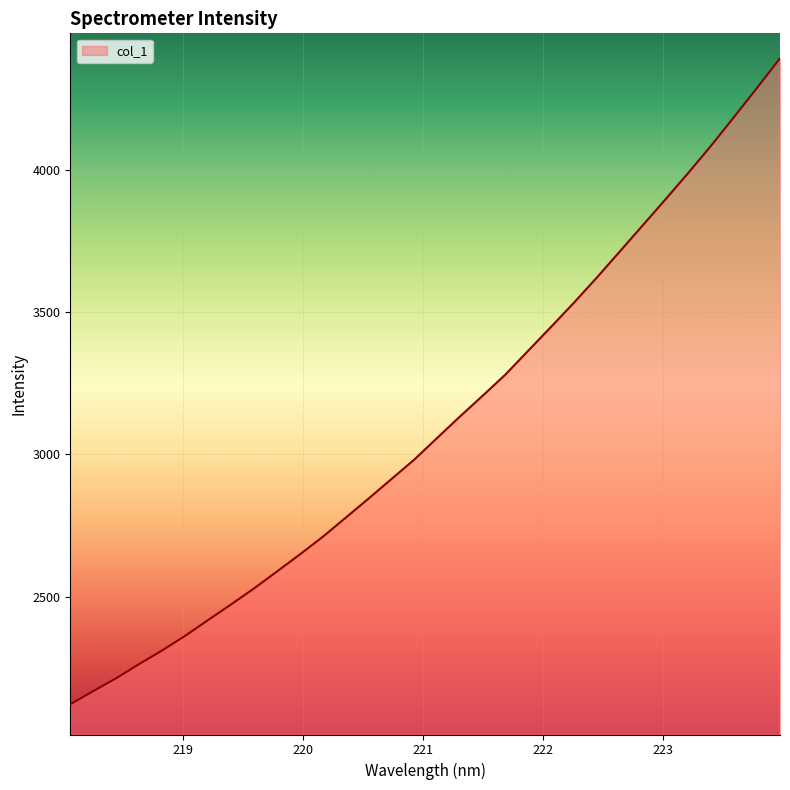

What is the maximum value shown in the chart?

4391.3